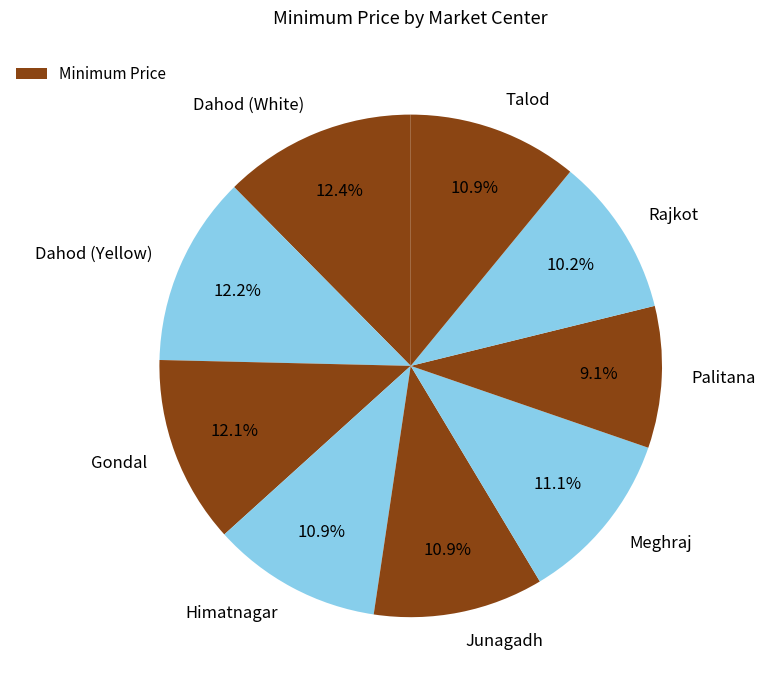

What portion of the pie excludes Gondal?

87.9%